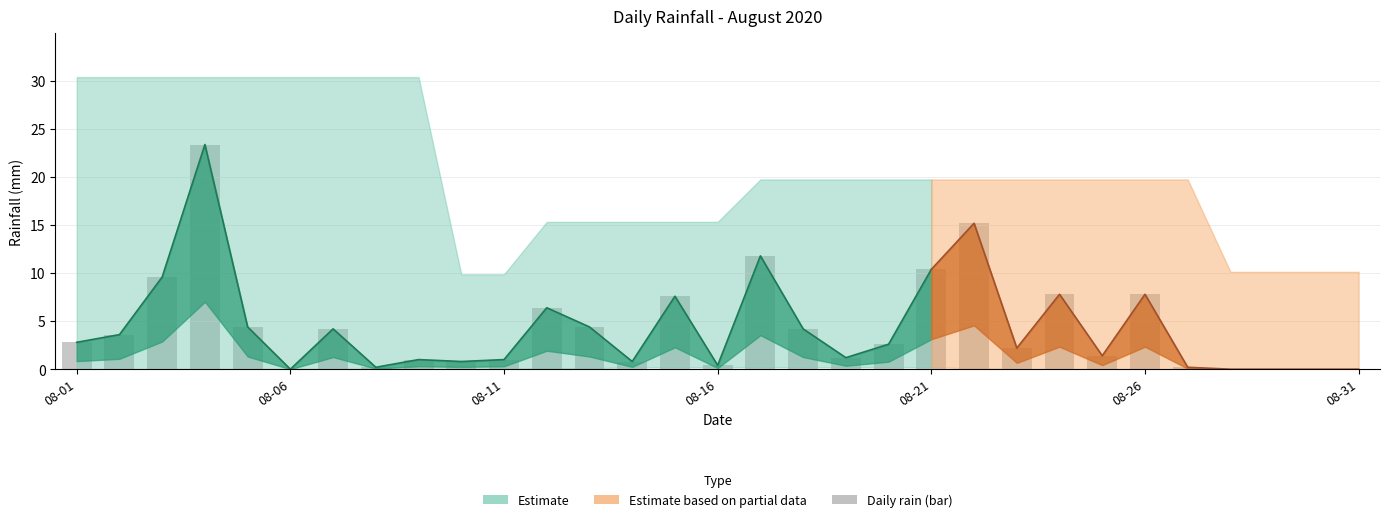

What is the sum of all values?

135.4